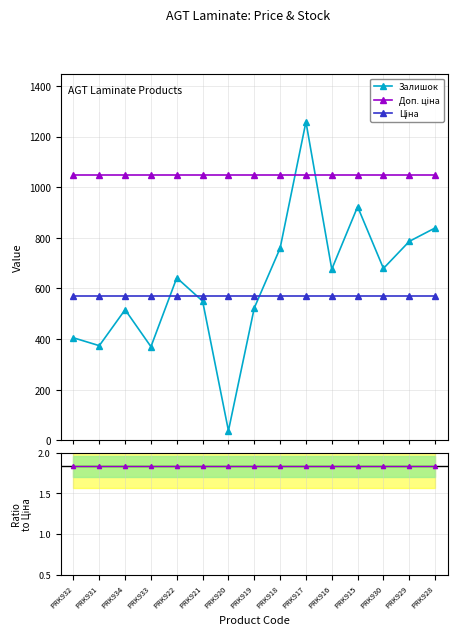

Reading left to right, transcribe all the data shown in this chart.

Залишок: PRK932=405.0	PRK931=374.0	PRK934=516.0	PRK933=370.0	PRK922=642.0	PRK921=550.0	PRK920=38.0	PRK919=523.0	PRK918=759.0	PRK917=1258.0	PRK916=676.0	PRK915=923.0	PRK930=679.0	PRK929=786.0	PRK928=839.0
Доп. ціна: PRK932=1048.0	PRK931=1048.0	PRK934=1048.0	PRK933=1048.0	PRK922=1048.0	PRK921=1048.0	PRK920=1048.0	PRK919=1048.0	PRK918=1048.0	PRK917=1048.0	PRK916=1048.0	PRK915=1048.0	PRK930=1048.0	PRK929=1048.0	PRK928=1048.0
Ціна: PRK932=571.6	PRK931=571.6	PRK934=571.6	PRK933=571.6	PRK922=571.6	PRK921=571.6	PRK920=571.6	PRK919=571.6	PRK918=571.6	PRK917=571.6	PRK916=571.6	PRK915=571.6	PRK930=571.6	PRK929=571.6	PRK928=571.6
Ratio Доп./Ціна: PRK932=1.8	PRK931=1.8	PRK934=1.8	PRK933=1.8	PRK922=1.8	PRK921=1.8	PRK920=1.8	PRK919=1.8	PRK918=1.8	PRK917=1.8	PRK916=1.8	PRK915=1.8	PRK930=1.8	PRK929=1.8	PRK928=1.8